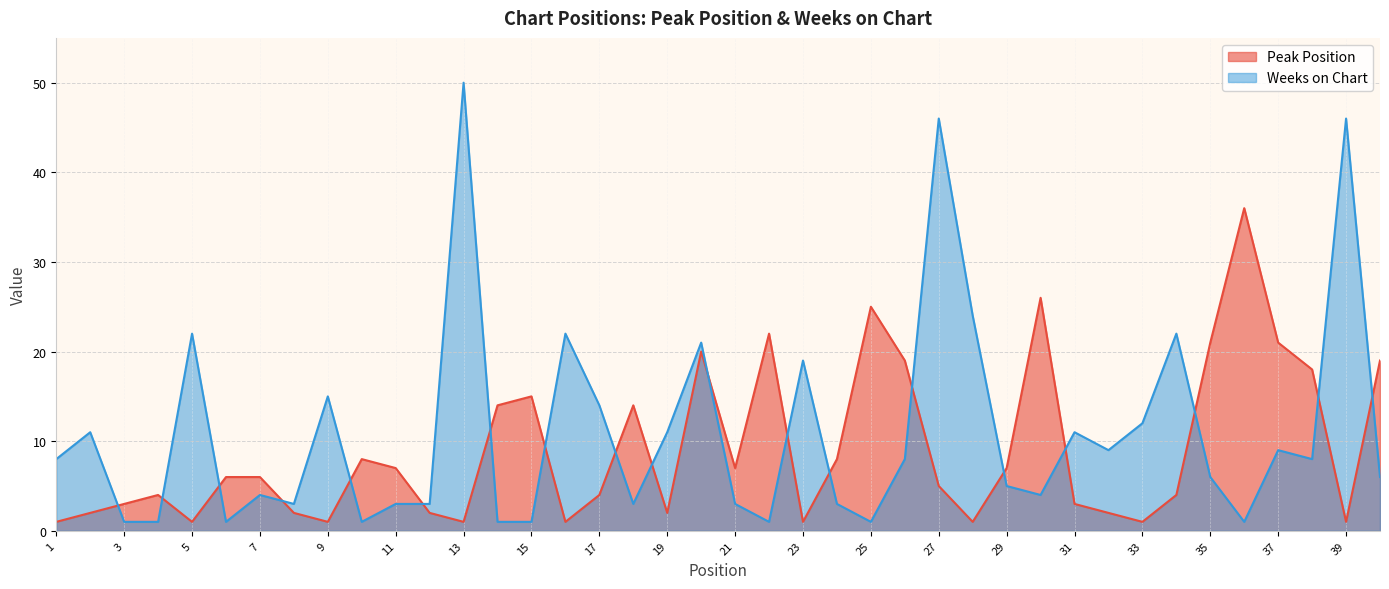

True or false: Weeks on Chart and Peak Position intersect in this chart.

True